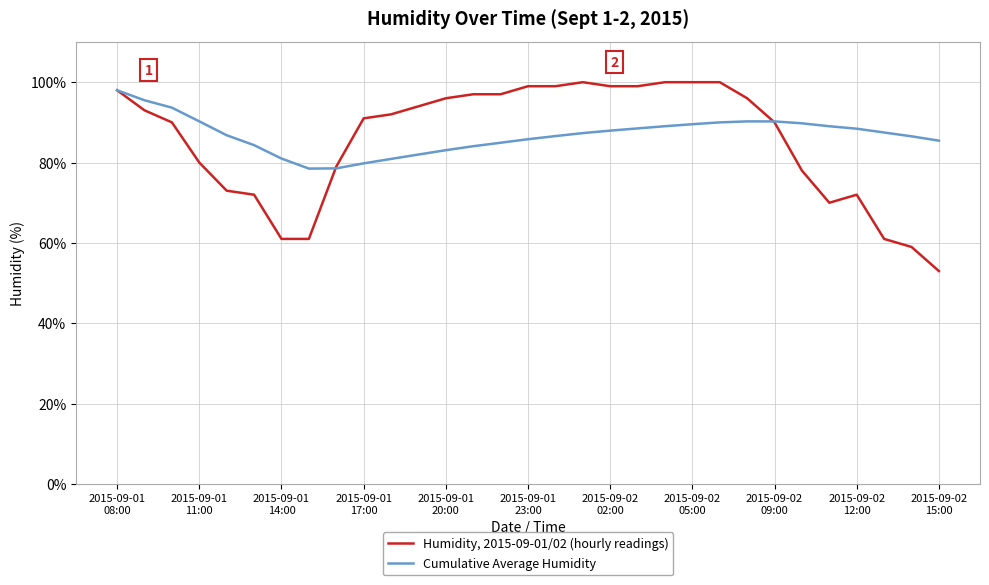

What is the smallest value displayed?

53.0